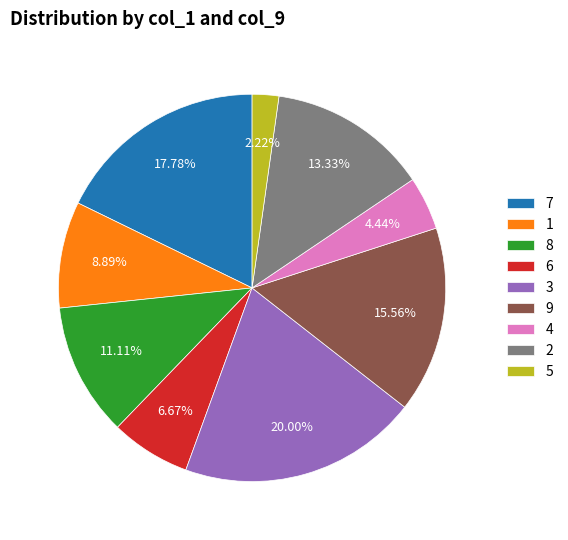

Rank the categories by value from lowest to highest.

5, 4, 6, 1, 8, 2, 9, 7, 3